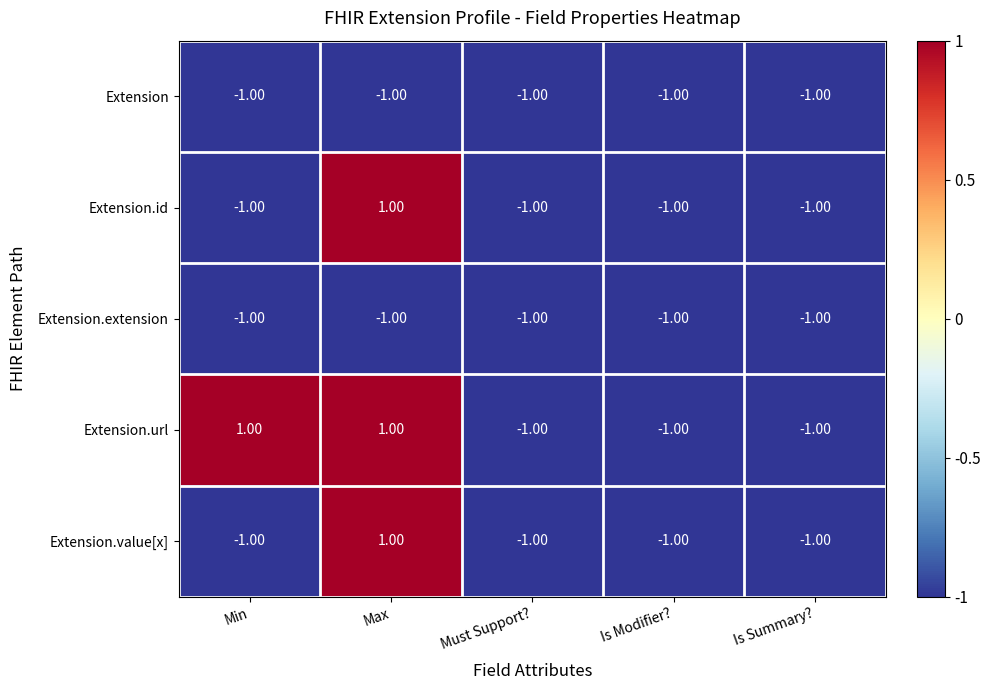

Where is Extension nearest to the value -1?

Min